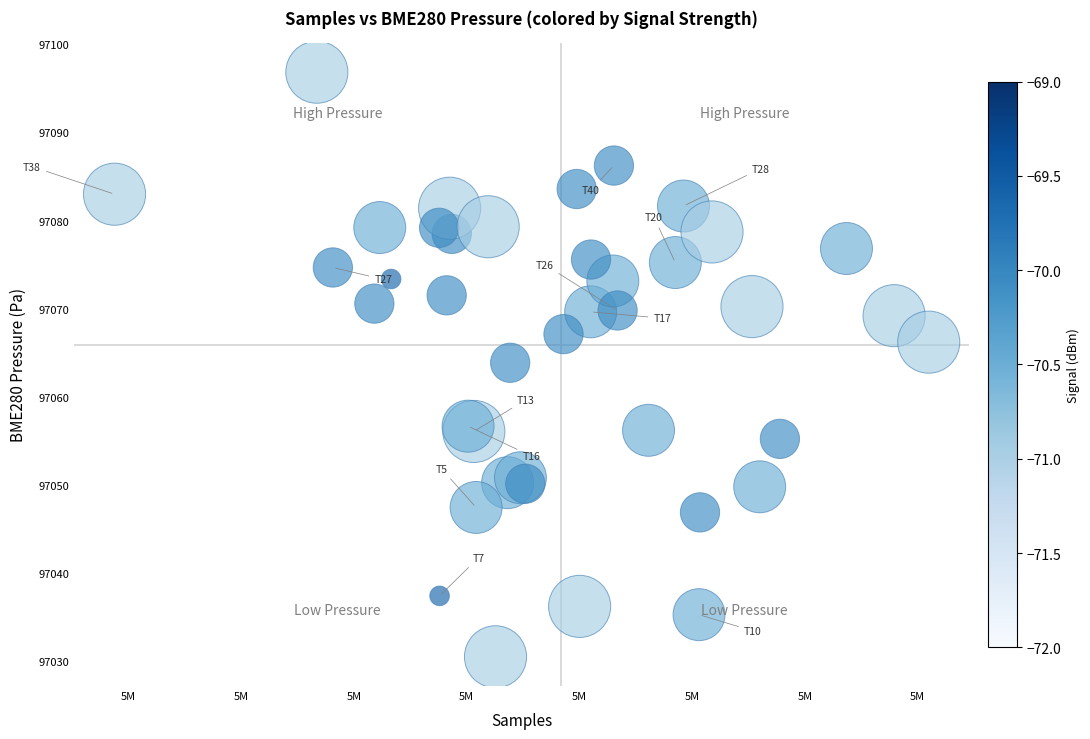

What Y value in the scatter plot is closest to 97063?

97063.9